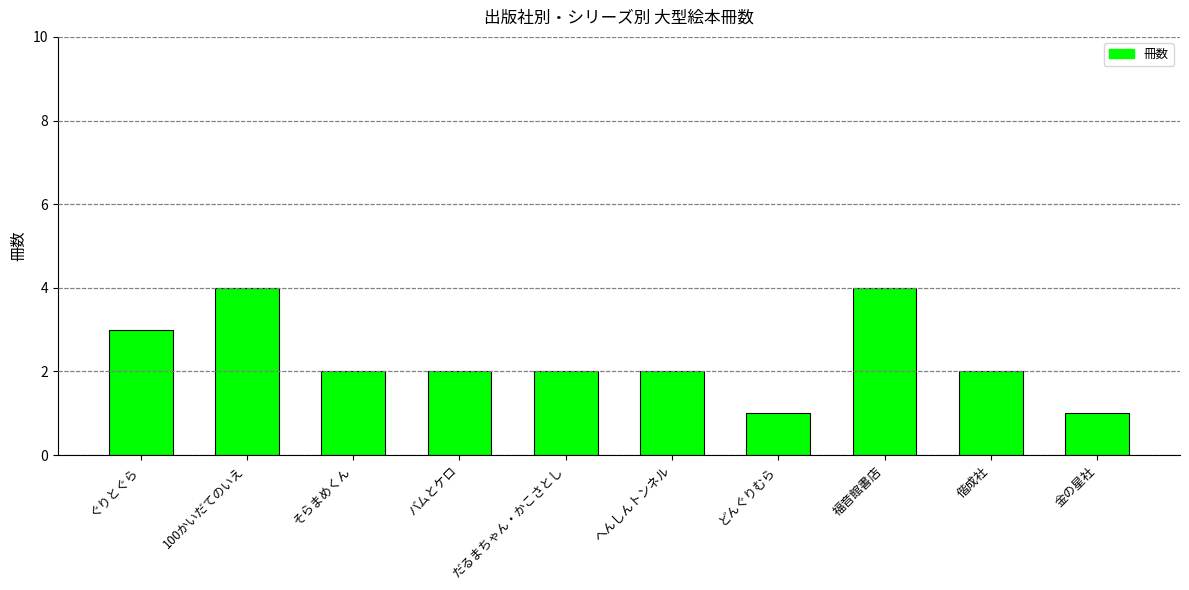

What is the label of the 4th bar from the left?

バムとケロ